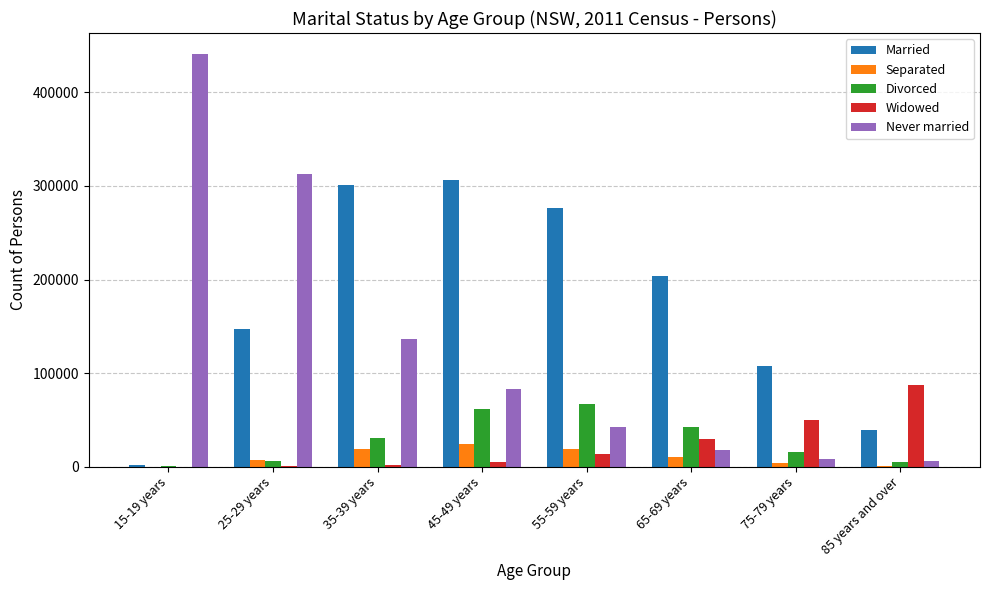

What is the sum of the Divorced values at 25-29 years and 65-69 years?

48465